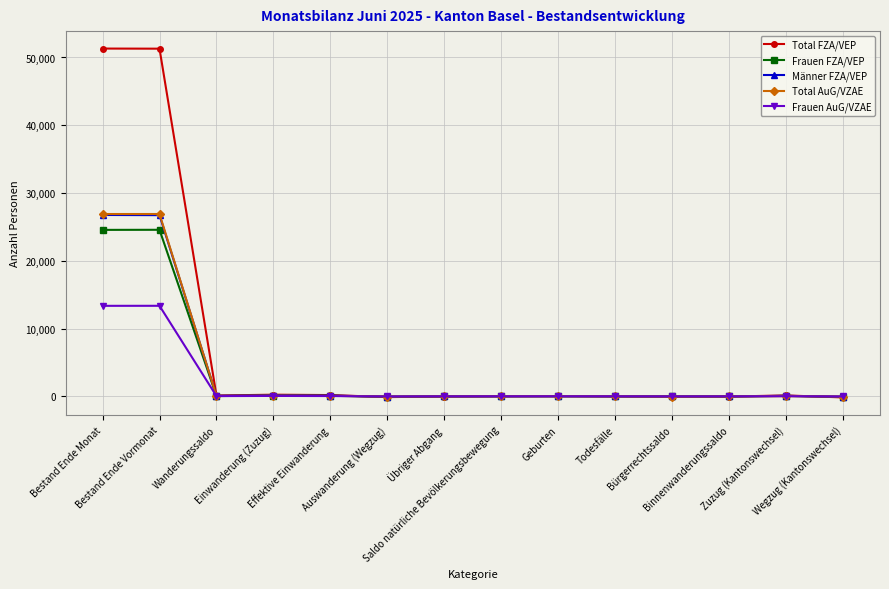

What is the spread (max minus min) of values at Geburten?

17